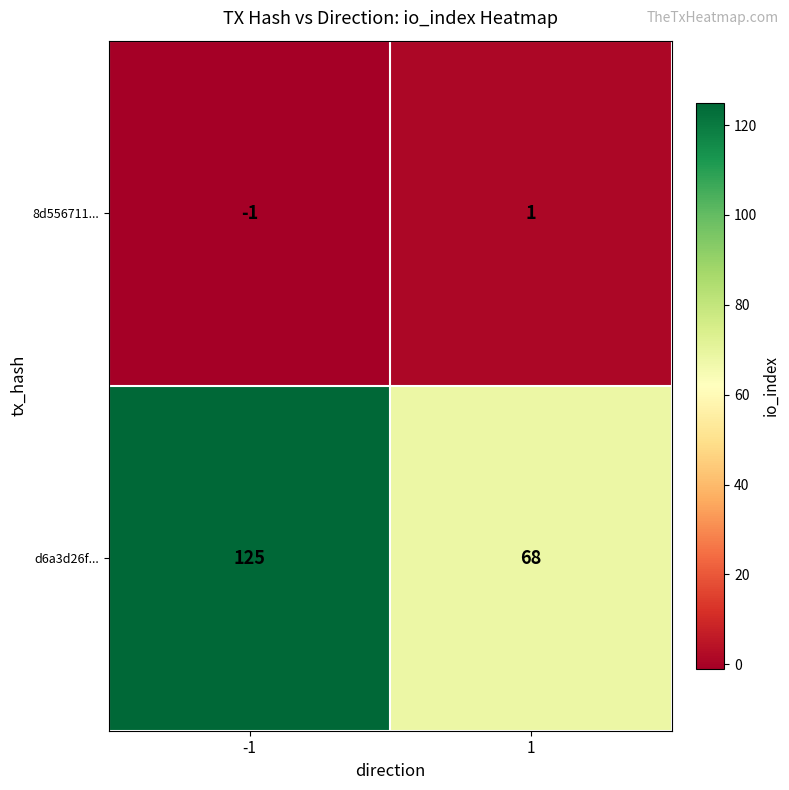

Which series has the widest spread of values?

d6a3d26f...